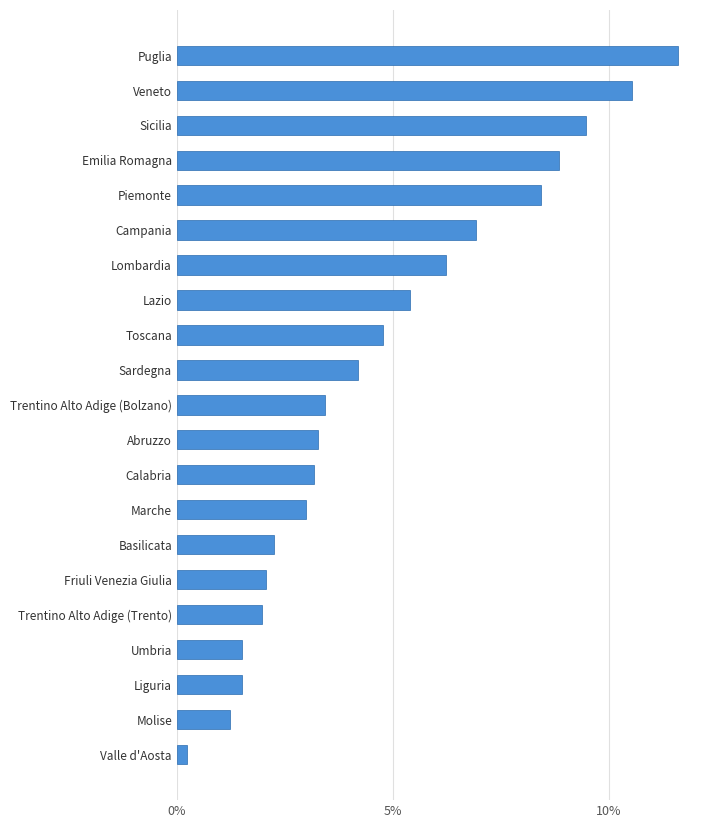

What is the approximate value at Basilicata?

2.2